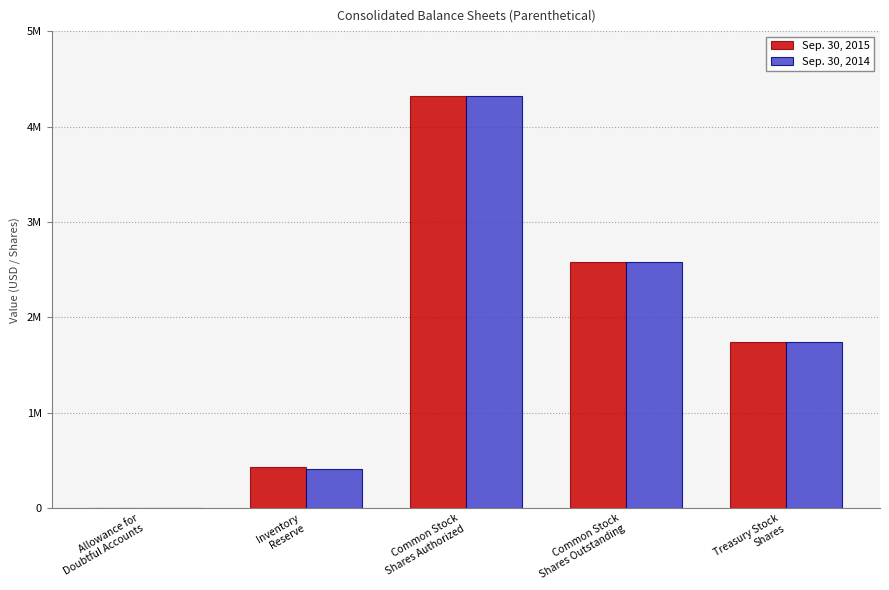

Where is Sep. 30, 2014 nearest to the value 2164070?

Common Stock
Shares Outstanding